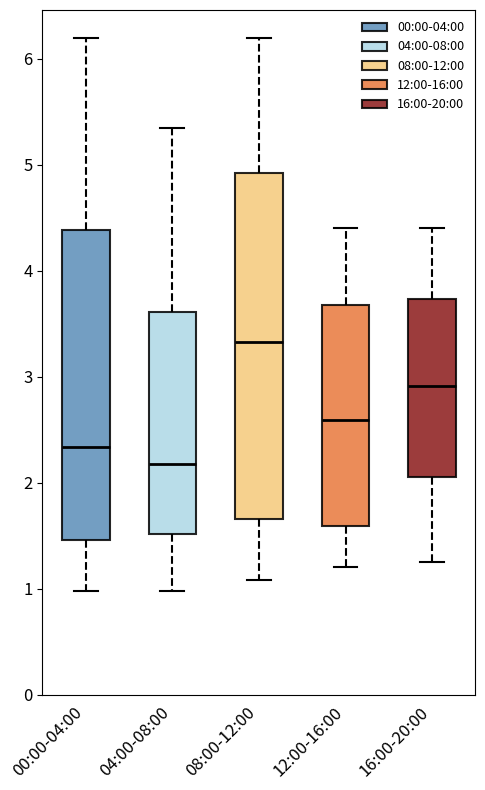

Which box is the tallest, from its lower edge to its upper edge?

08:00-12:00